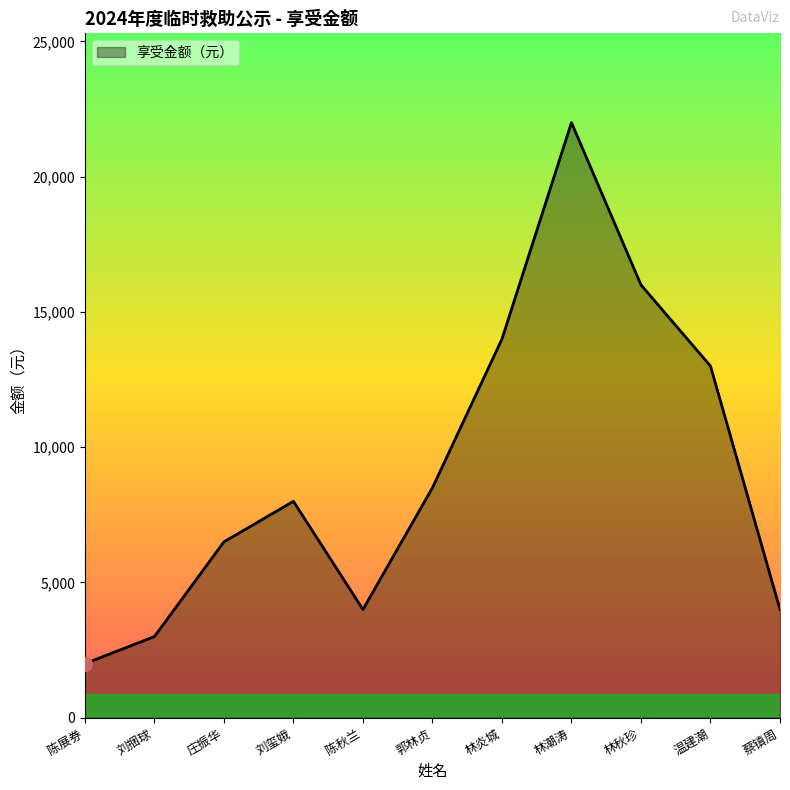

How many interior local peaks (higher than both neighbors) does the data have?

2